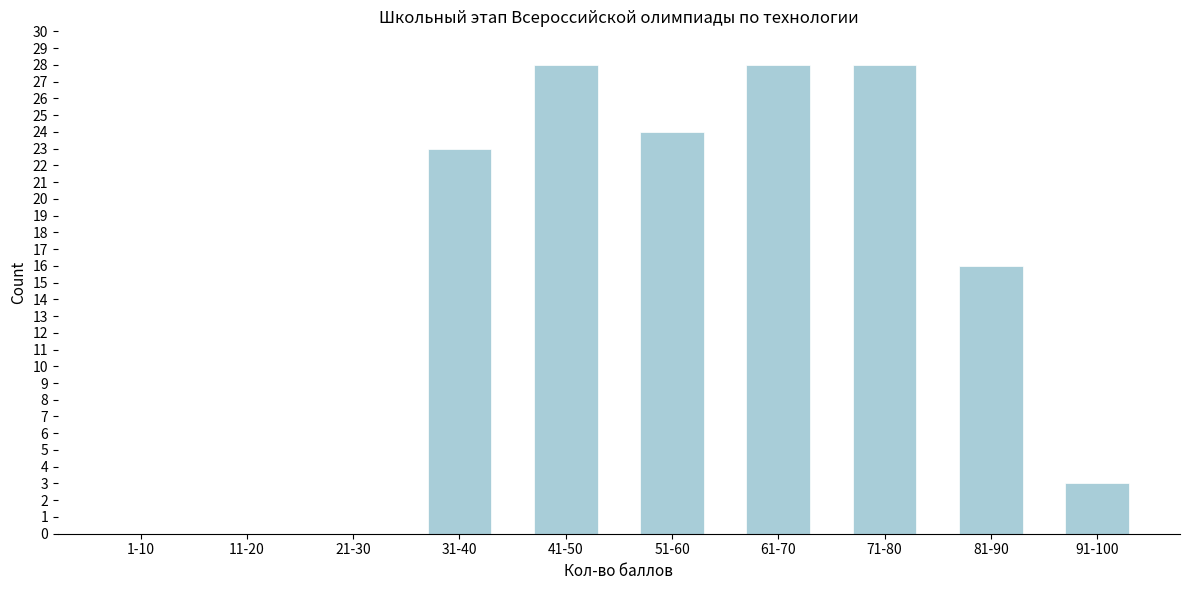

Reading left to right, transcribe all the data shown in this chart.

1-10=0	11-20=0	21-30=0	31-40=23	41-50=28	51-60=24	61-70=28	71-80=28	81-90=16	91-100=3